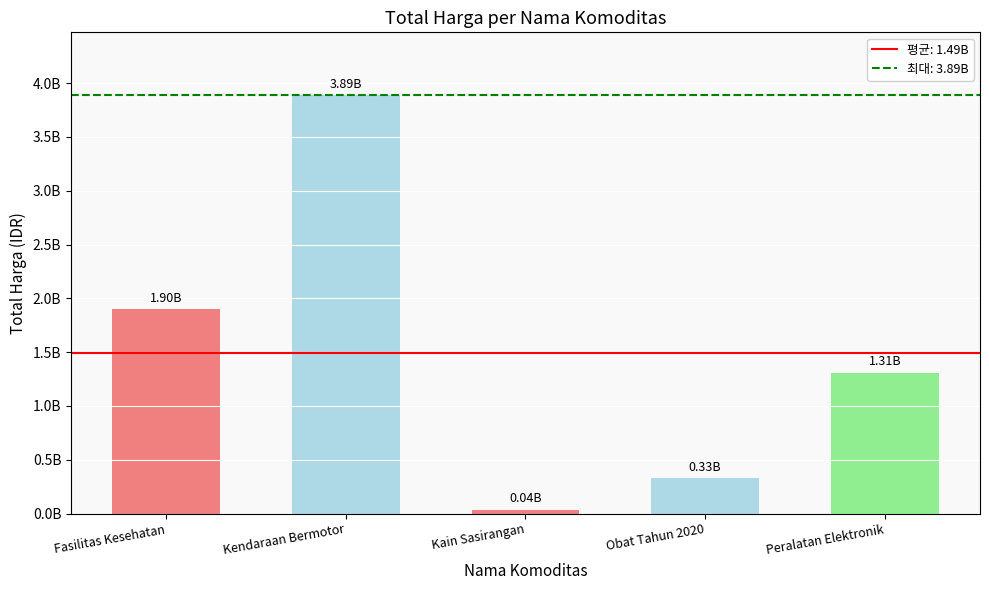

Which label corresponds to the smallest value in the chart?

Kain Sasirangan